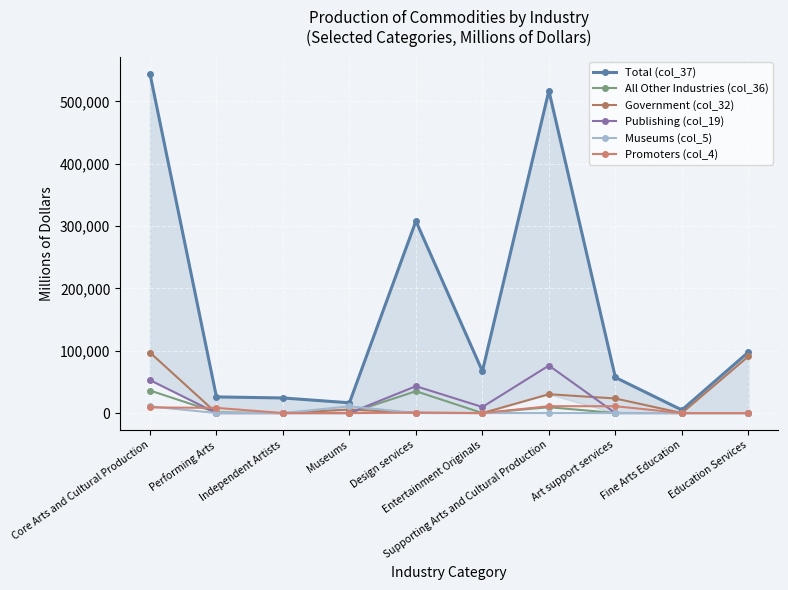

What is the sum of all Museums (col_5) values?

21777